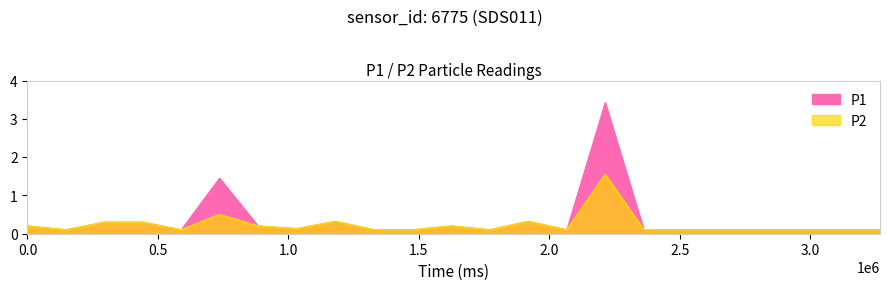

True or false: P1 and P2 intersect in this chart.

False